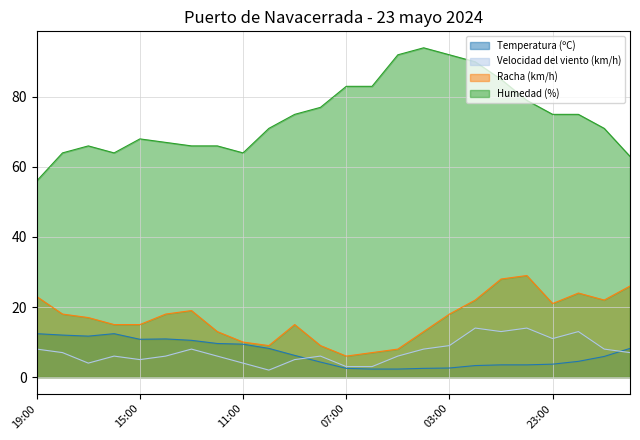

What is the highest value of the Velocidad del viento (km/h) series?

14.0